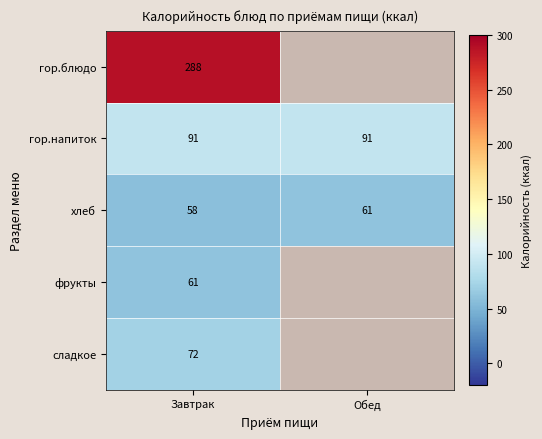

Rank the series at Завтрак from lowest to highest value.

хлеб, фрукты, сладкое, гор.напиток, гор.блюдо